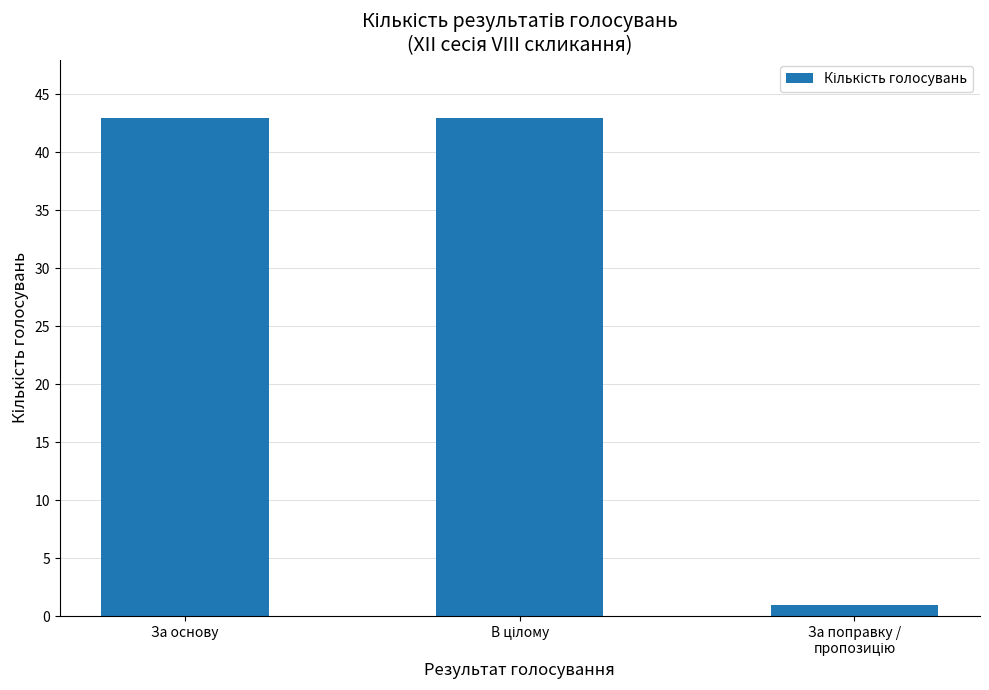

What is the maximum value shown in the chart?

43